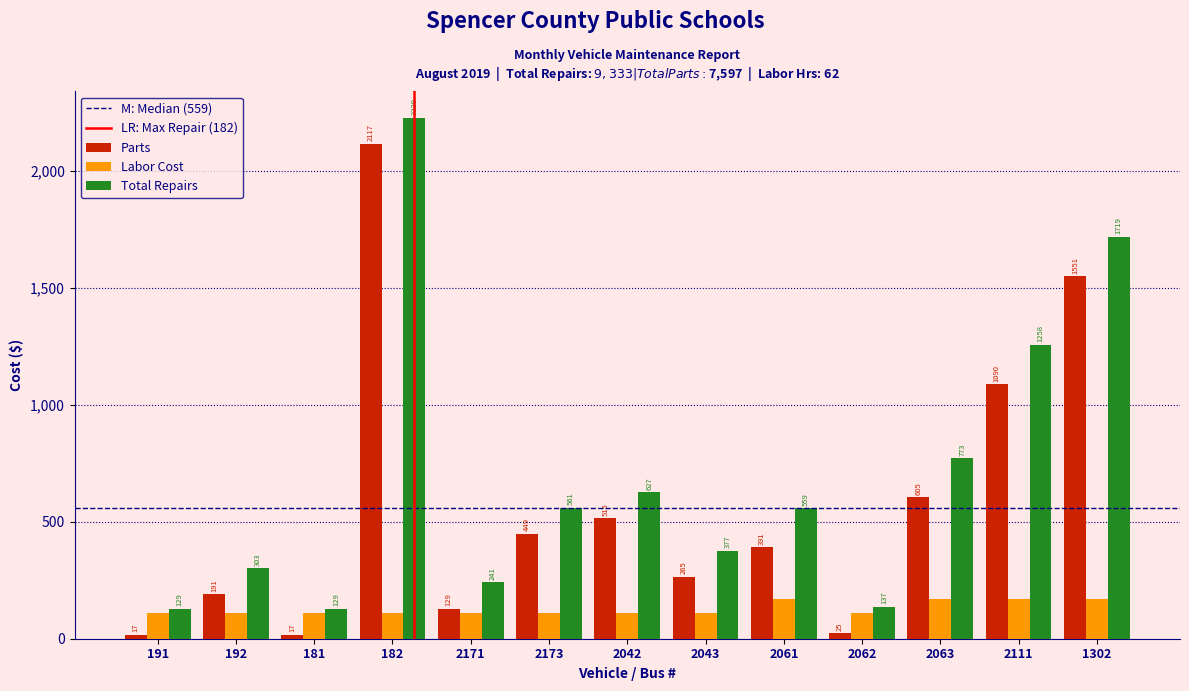

Reading left to right, list all the values displayed in this chart.

Parts: 17	191	17	2117	129	449	515	265	391	25	605	1090	1551
Labor Cost: 112	112	112	112	112	112	112	112	168	112	168	168	168
Total Repairs: 129	303	129	2229	241	561	627	377	559	137	773	1258	1719